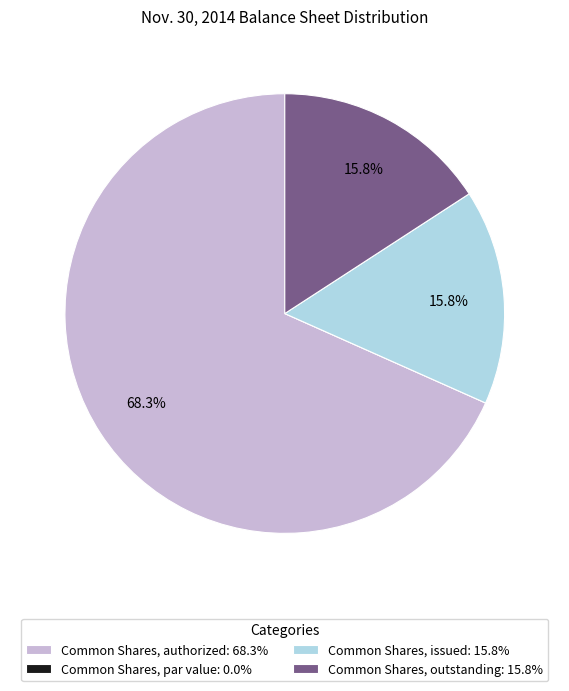

What percentage is NOT represented by Common Shares, issued?

84.2%